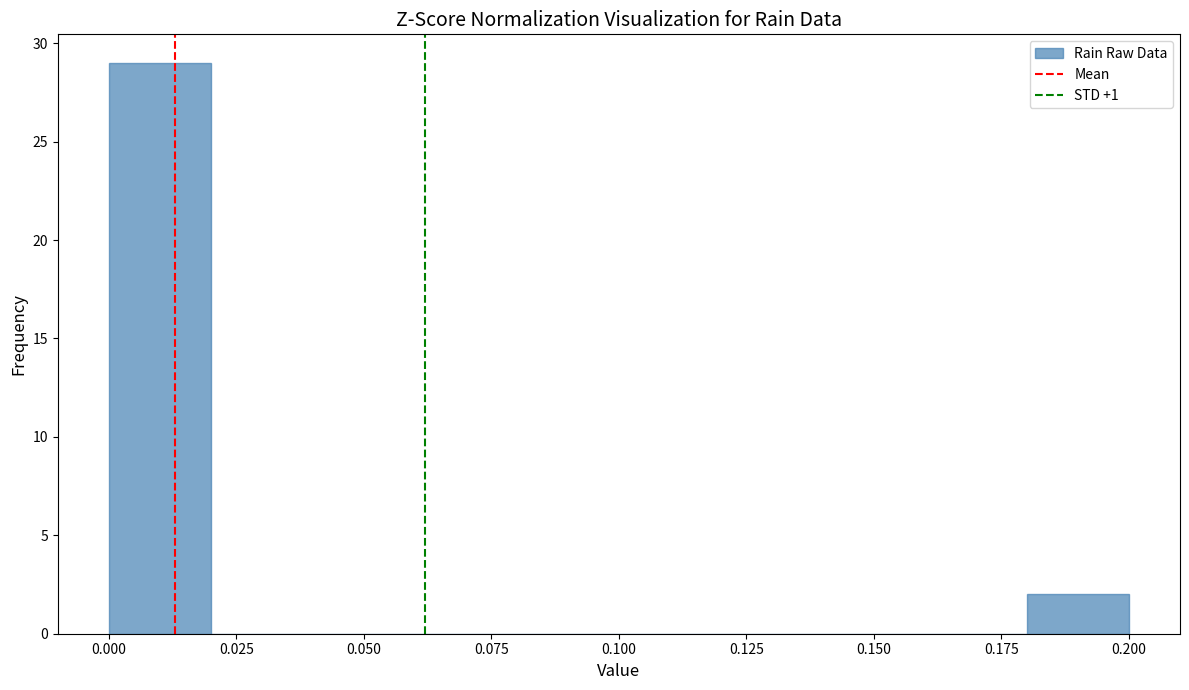

Over which range of the x-axis is the bar tallest?

0.00 to 0.02